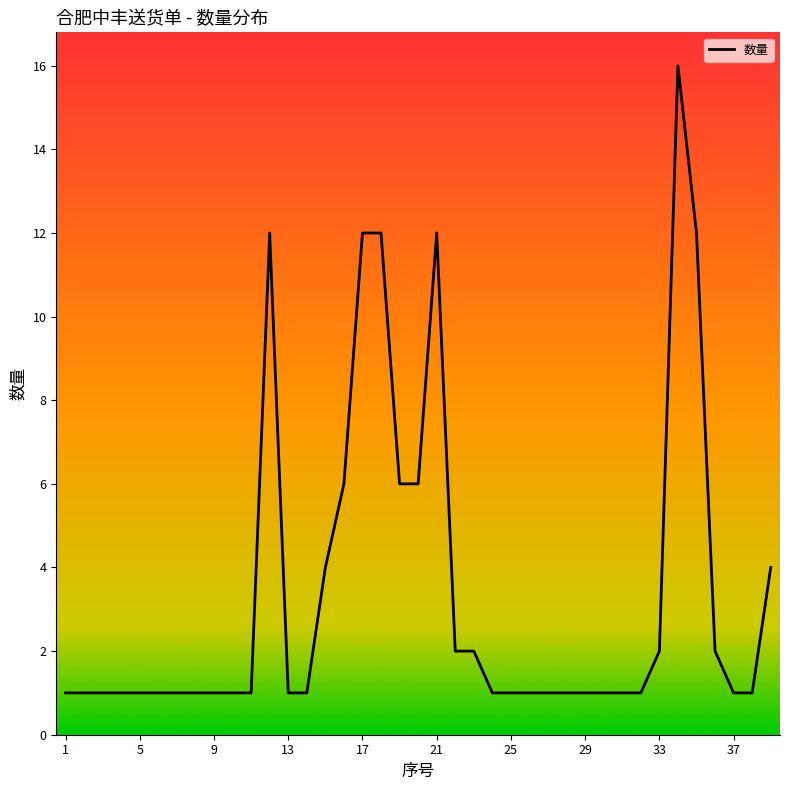

What is the maximum value shown in the chart?

16